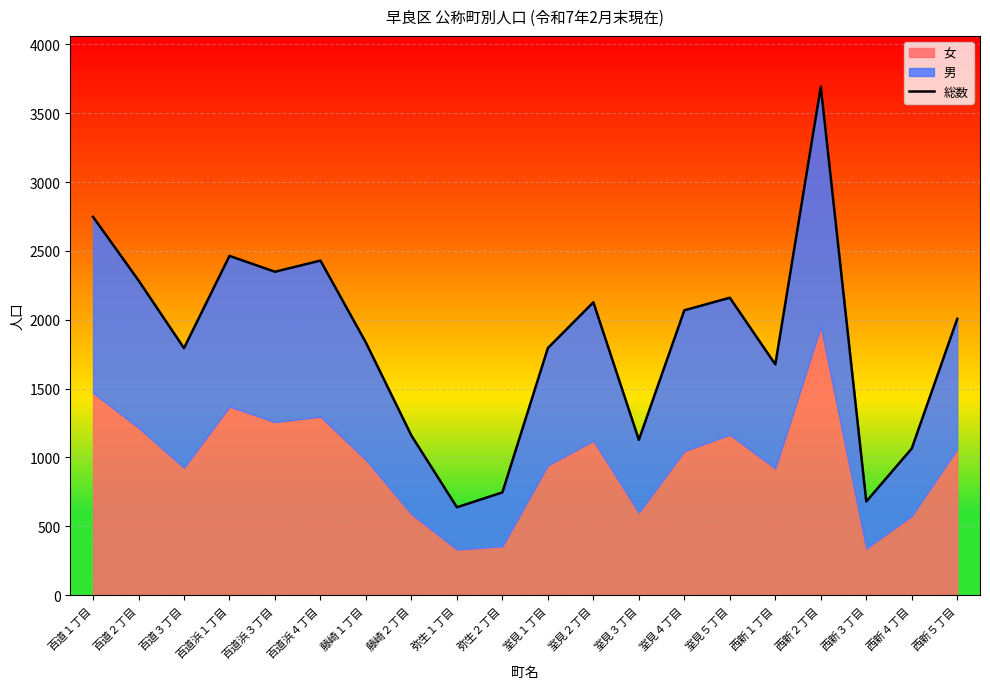

Rank the categories by value from highest to lowest.

西新２丁目, 百道１丁目, 百道浜１丁目, 百道浜４丁目, 百道浜３丁目, 百道２丁目, 室見５丁目, 室見２丁目, 室見４丁目, 西新５丁目, 藤崎１丁目, 室見１丁目, 百道３丁目, 西新１丁目, 藤崎２丁目, 室見３丁目, 西新４丁目, 弥生２丁目, 西新３丁目, 弥生１丁目